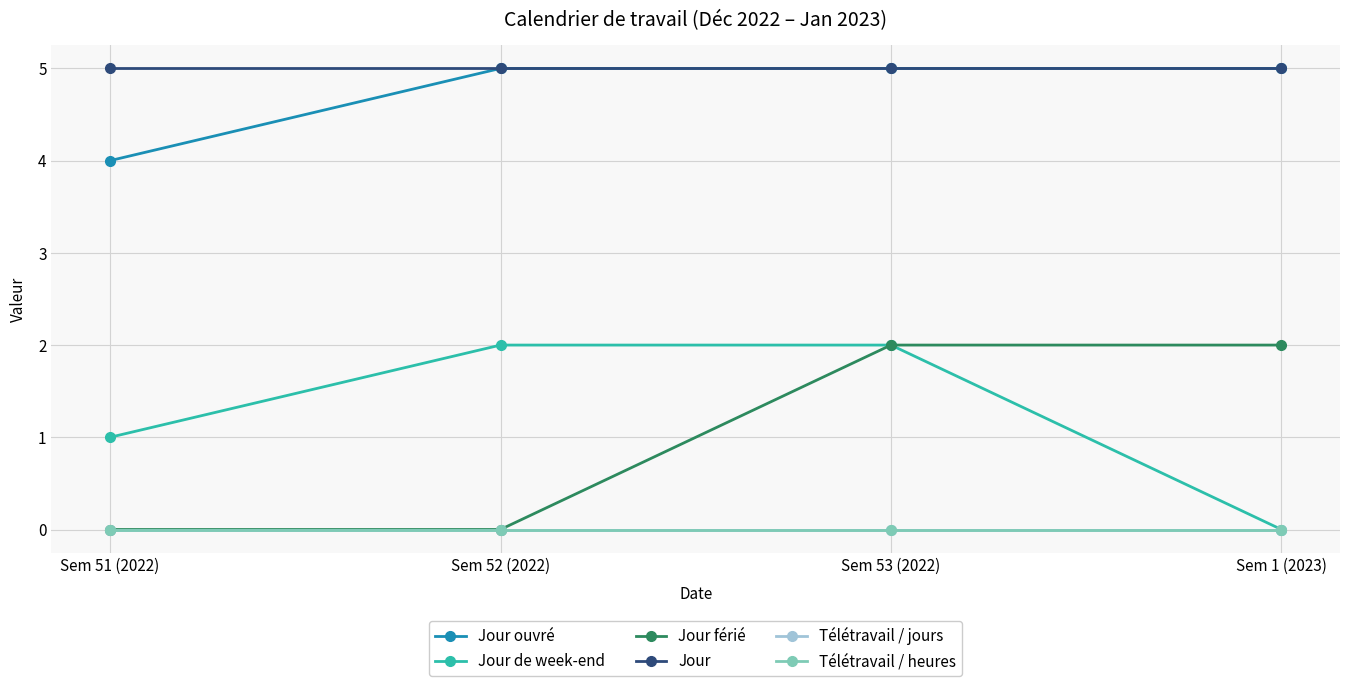

What is the value of the Jour de week-end point at the 1st from the left?

1